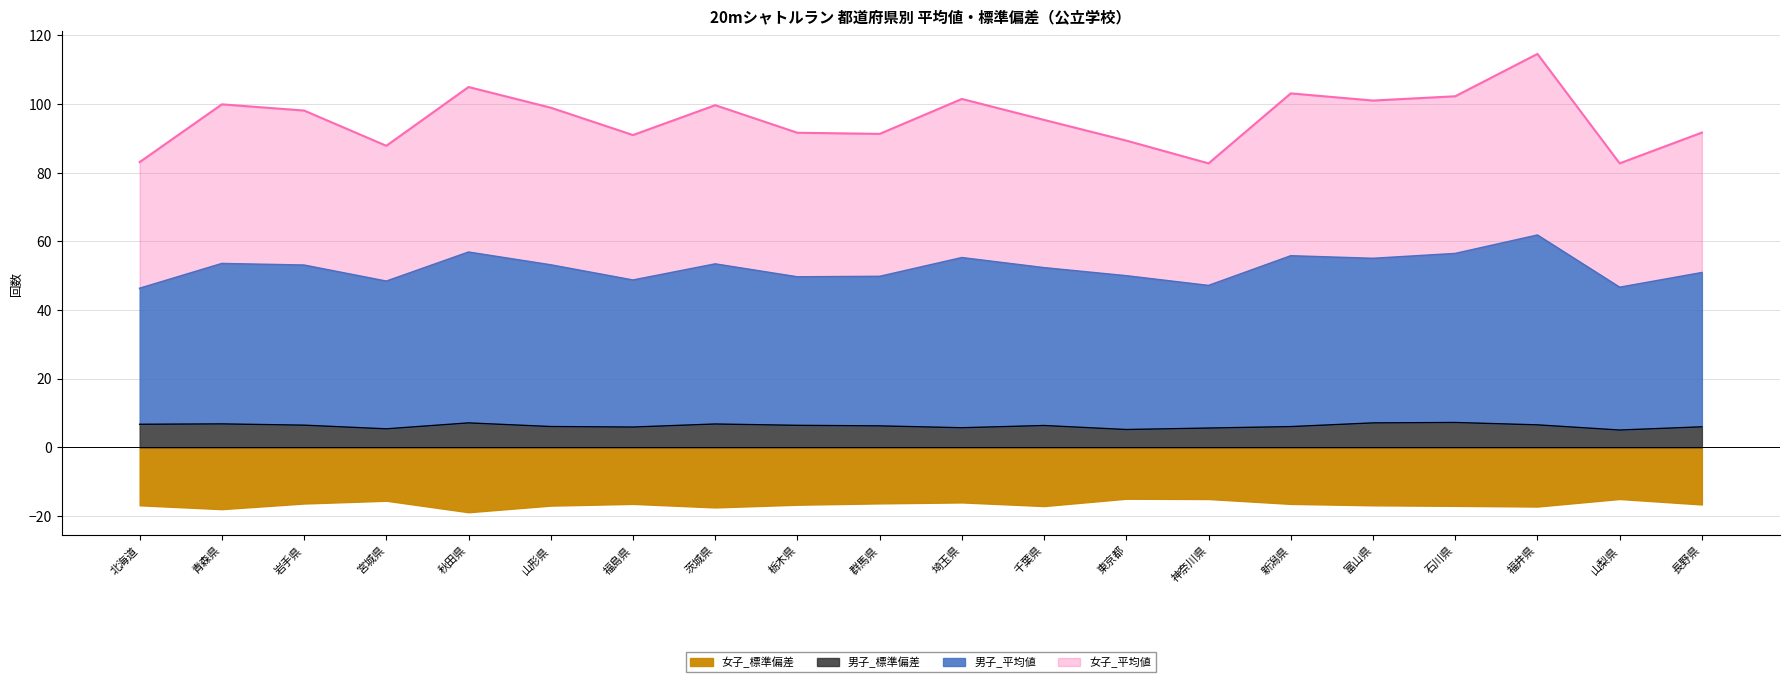

What is the label of the 10th point from the left?

群馬県